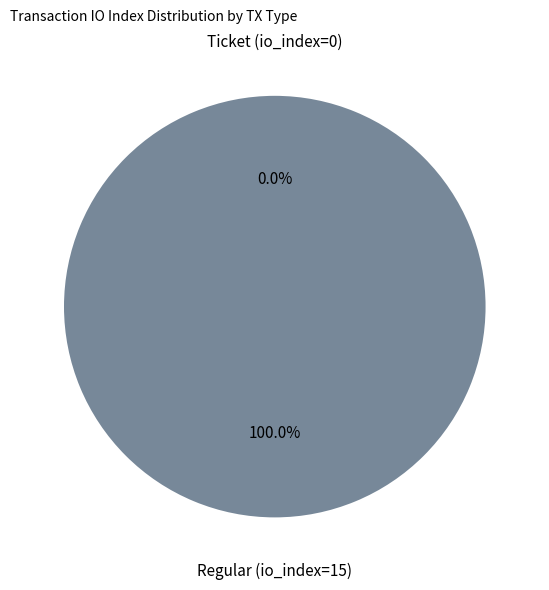

Which slice is the smallest?

Ticket (io_index=0)